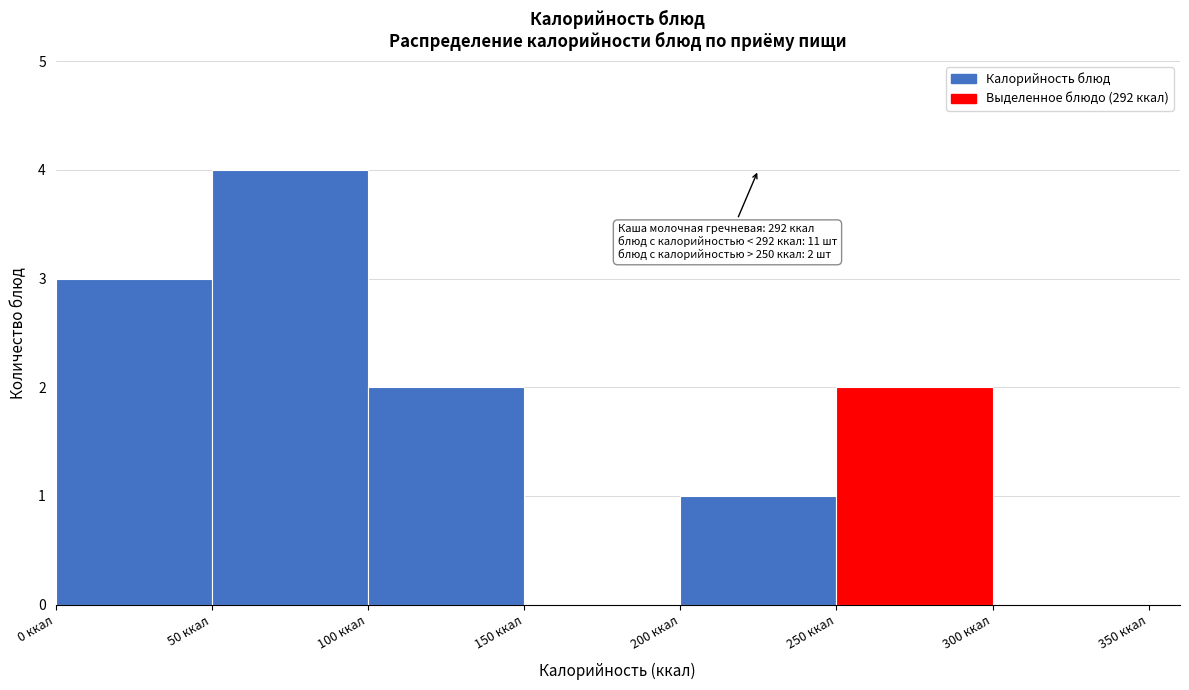

Over which range of the x-axis is the bar tallest?

50 to 100